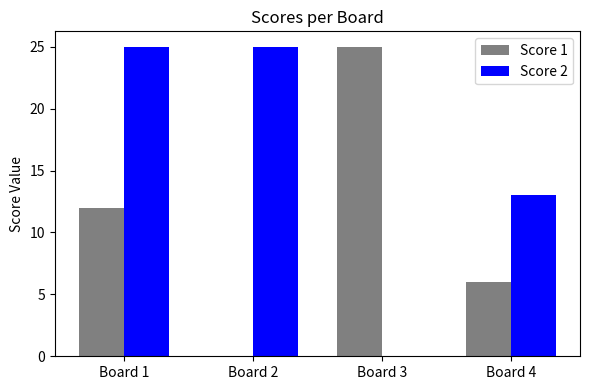

What is the sum of the Score 2 values at Board 4 and Board 2?

38